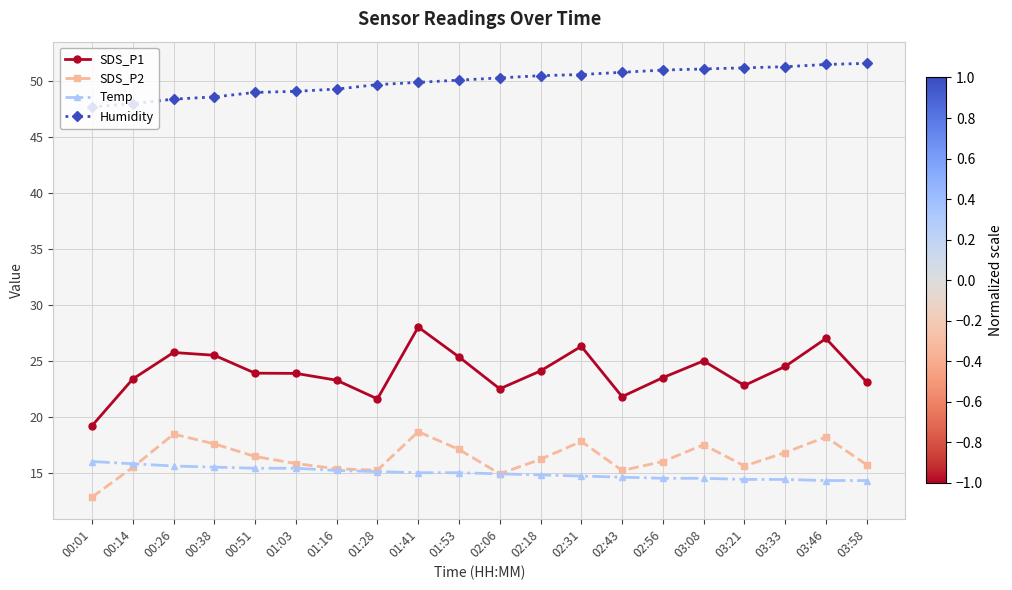

Rank the series at 01:53 from highest to lowest value.

Humidity, SDS_P1, SDS_P2, Temp